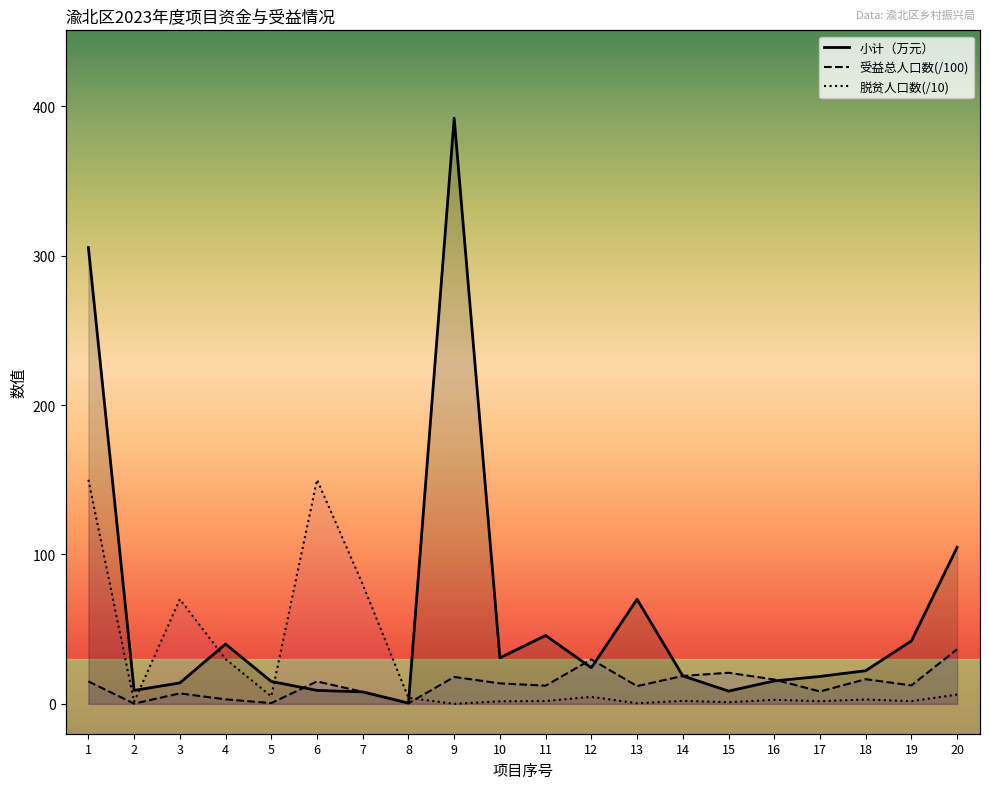

How many data points does each series have?

20